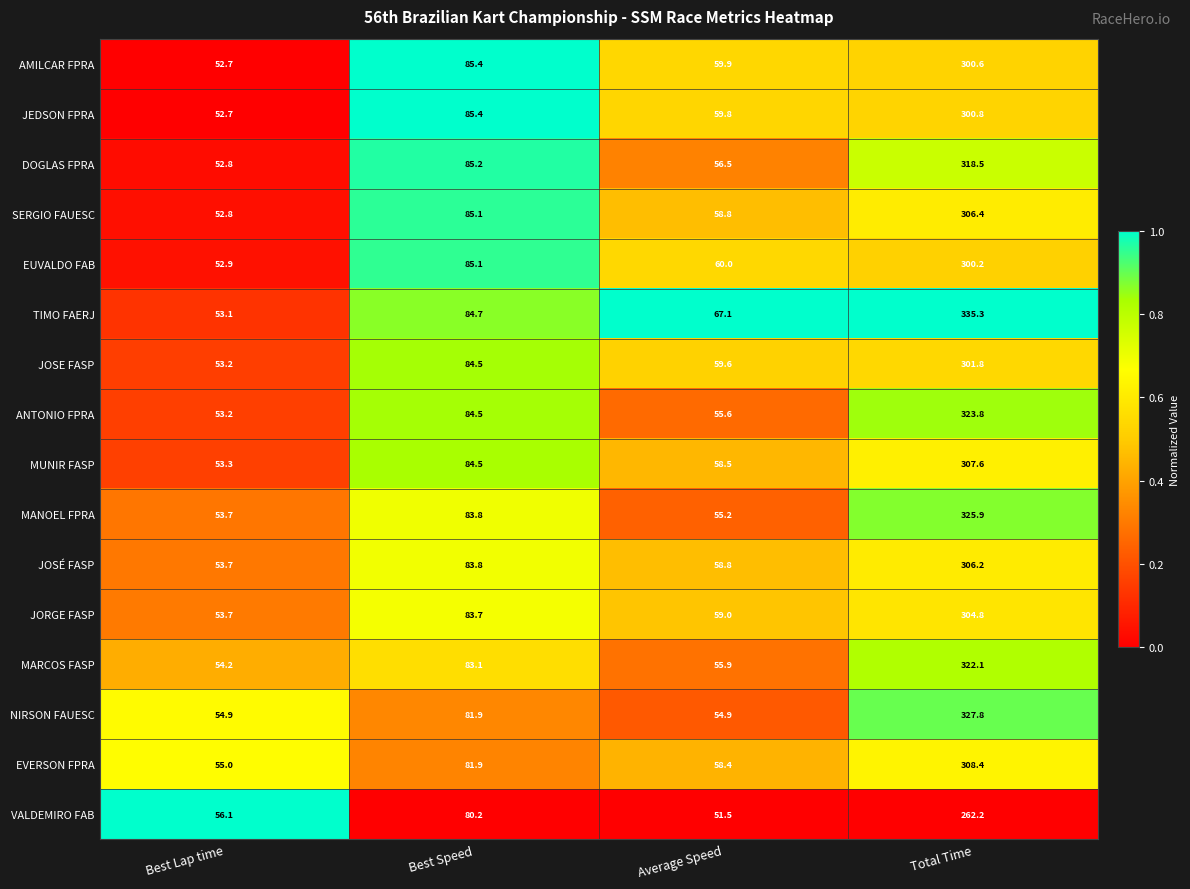

Which series changed the most between Average Speed and Total Time?

NIRSON FAUESC